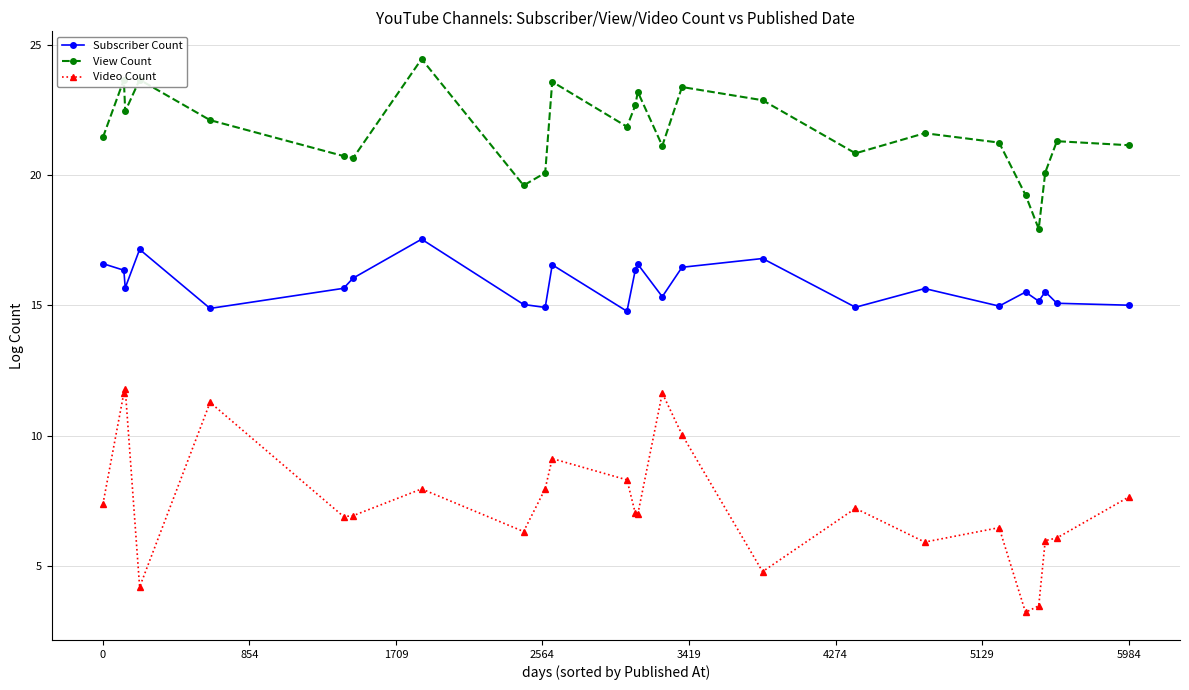

In Video Count, how many points are higher than both neighbors (excluding endpoints)?

7